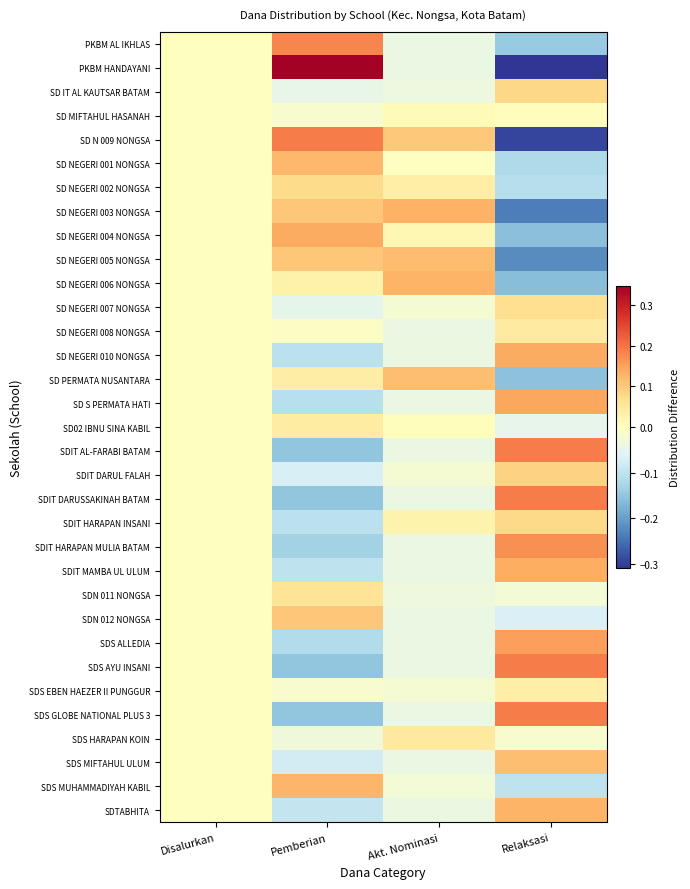

How many distinct data groups are displayed?

33